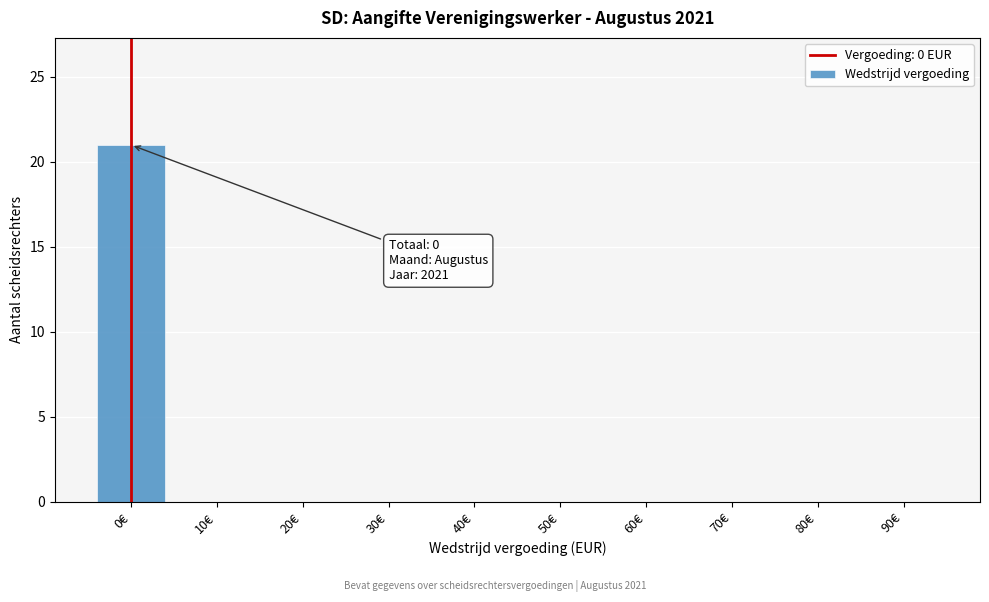

Reading right to left, list all the values displayed in this chart.

90€=0	80€=0	70€=0	60€=0	50€=0	40€=0	30€=0	20€=0	10€=0	0€=21